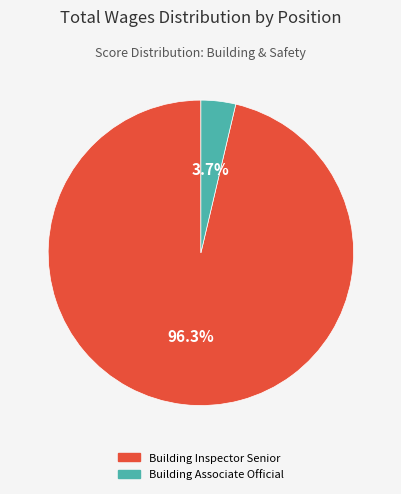

Count the number of slices in the pie.

2